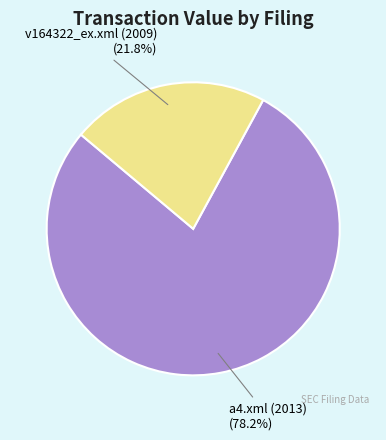

Which category accounts for the majority?

a4.xml (2013)